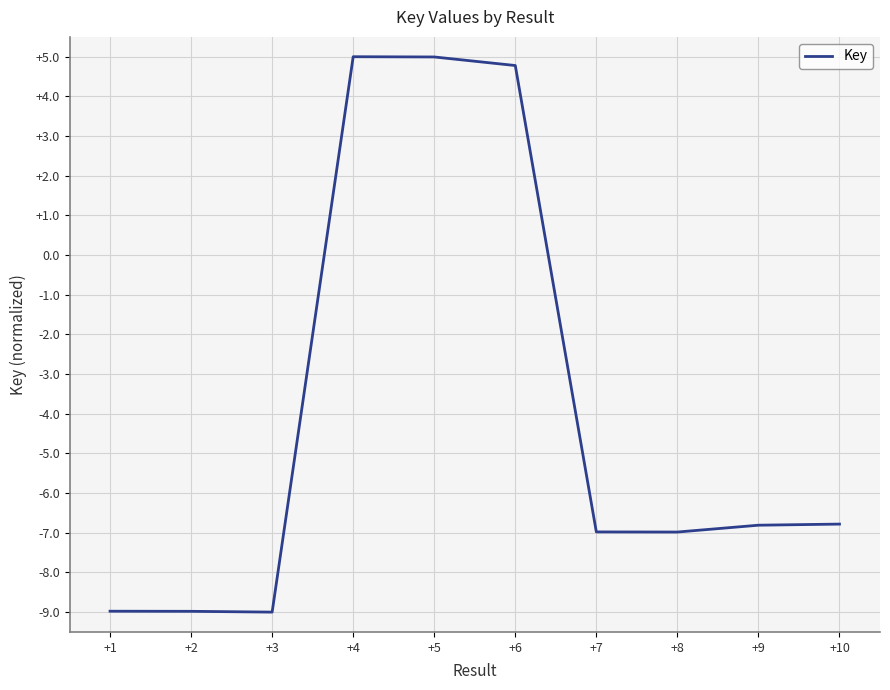

At which label does the data first exceed -6?

+4